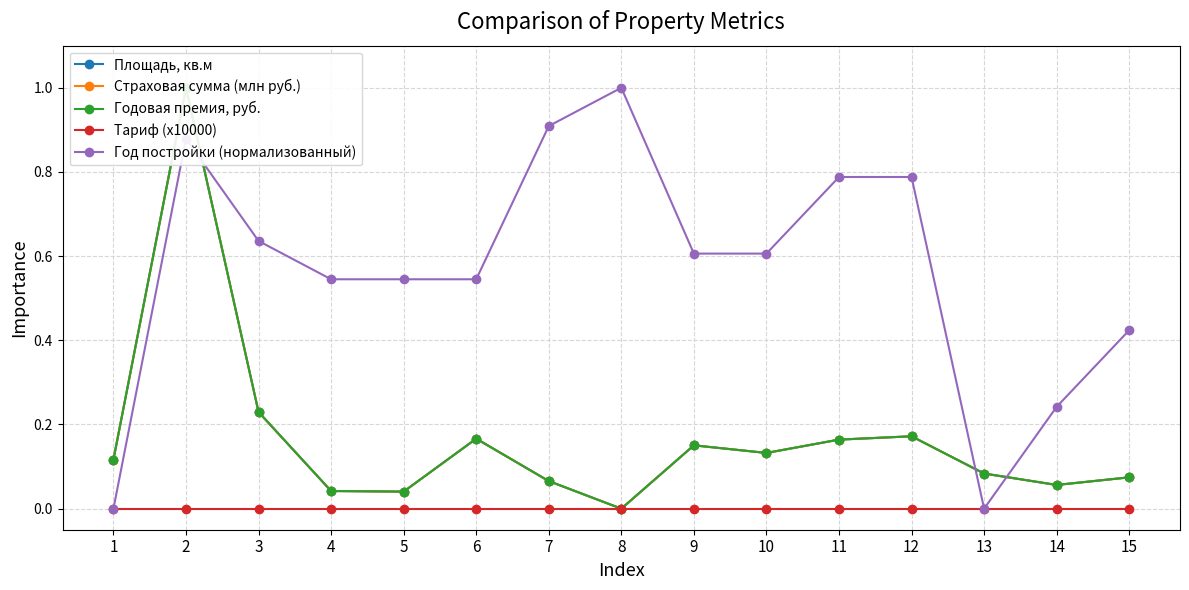

Which series has the widest spread of values?

Площадь, кв.м